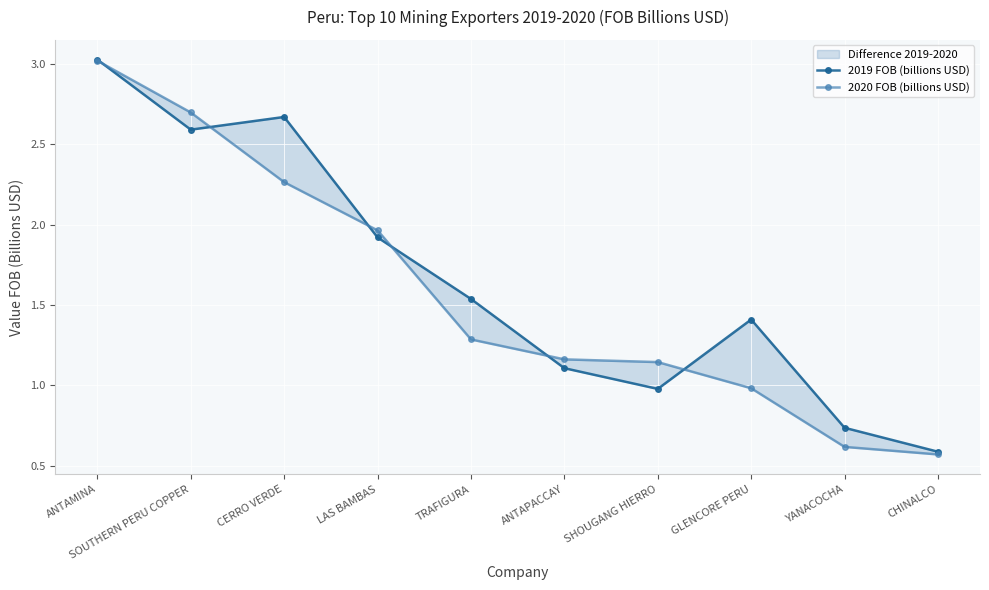

Between which two adjacent categories do 2019 FOB (billions USD) and 2020 FOB (billions USD) first intersect?

ANTAMINA and SOUTHERN PERU COPPER